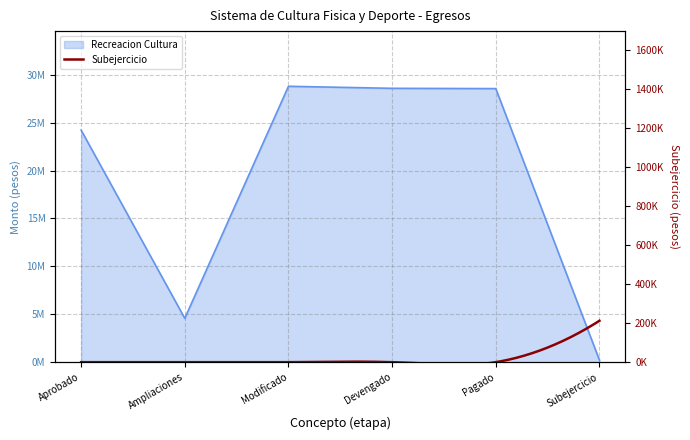

What is the change in value from Devengado to Subejercicio?

-28371848.9